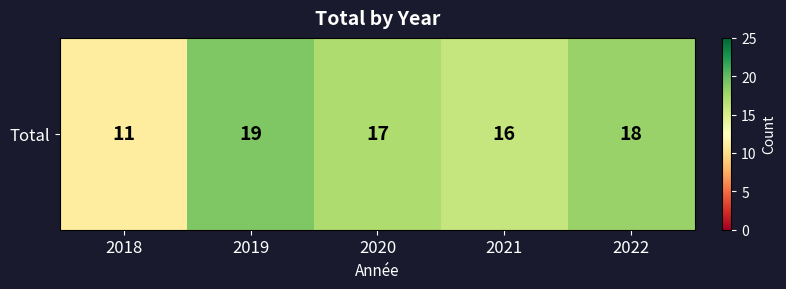

At which label is the value closest to 15?

2021